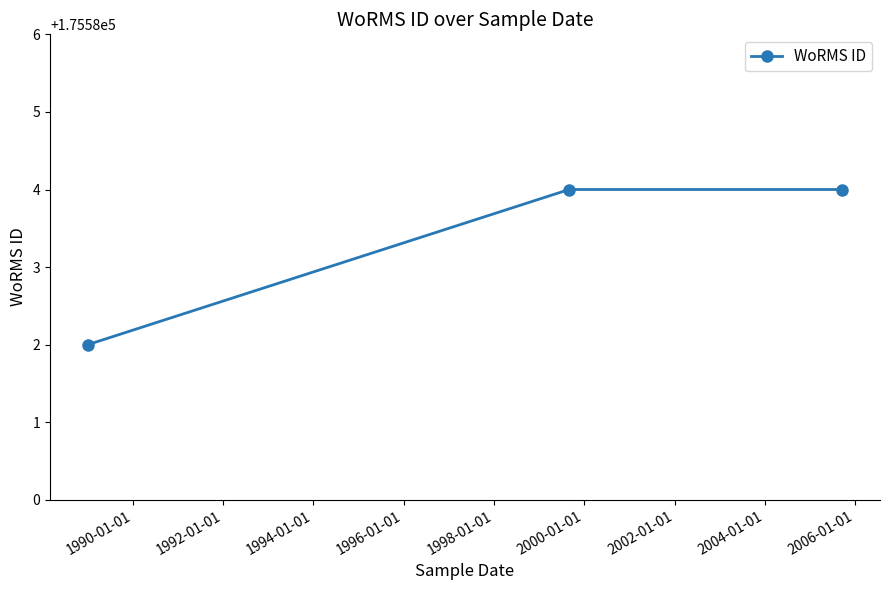

What is the sum of all values?

526750